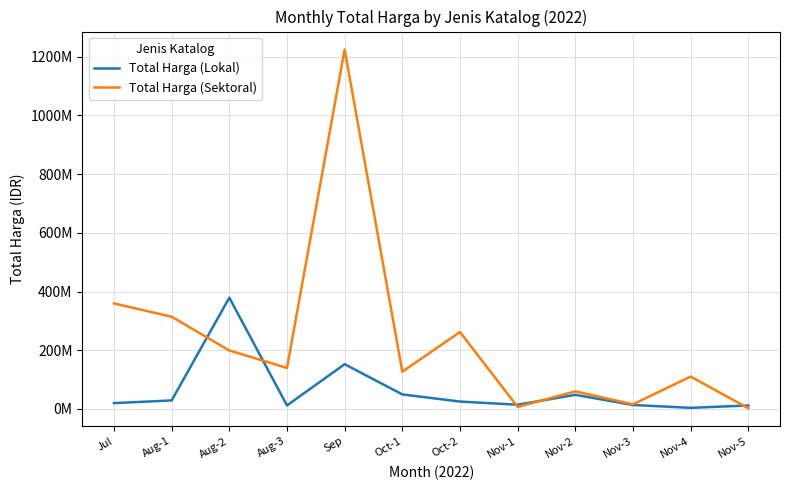

What is the minimum value for Total Harga (Sektoral)?

2395750